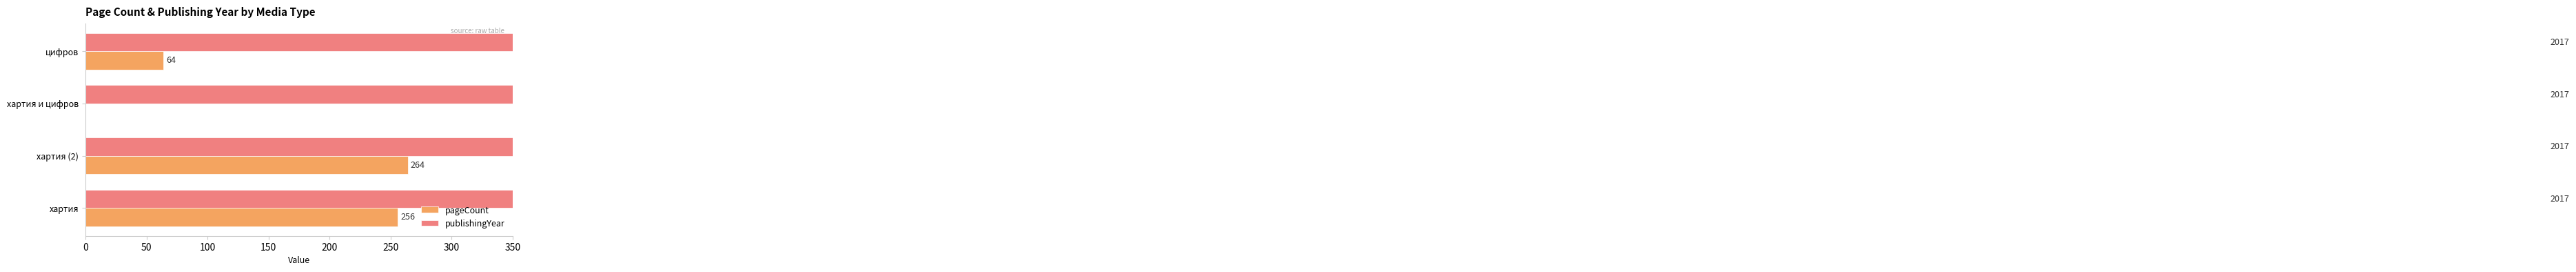

Which series has the largest range (max minus min)?

pageCount